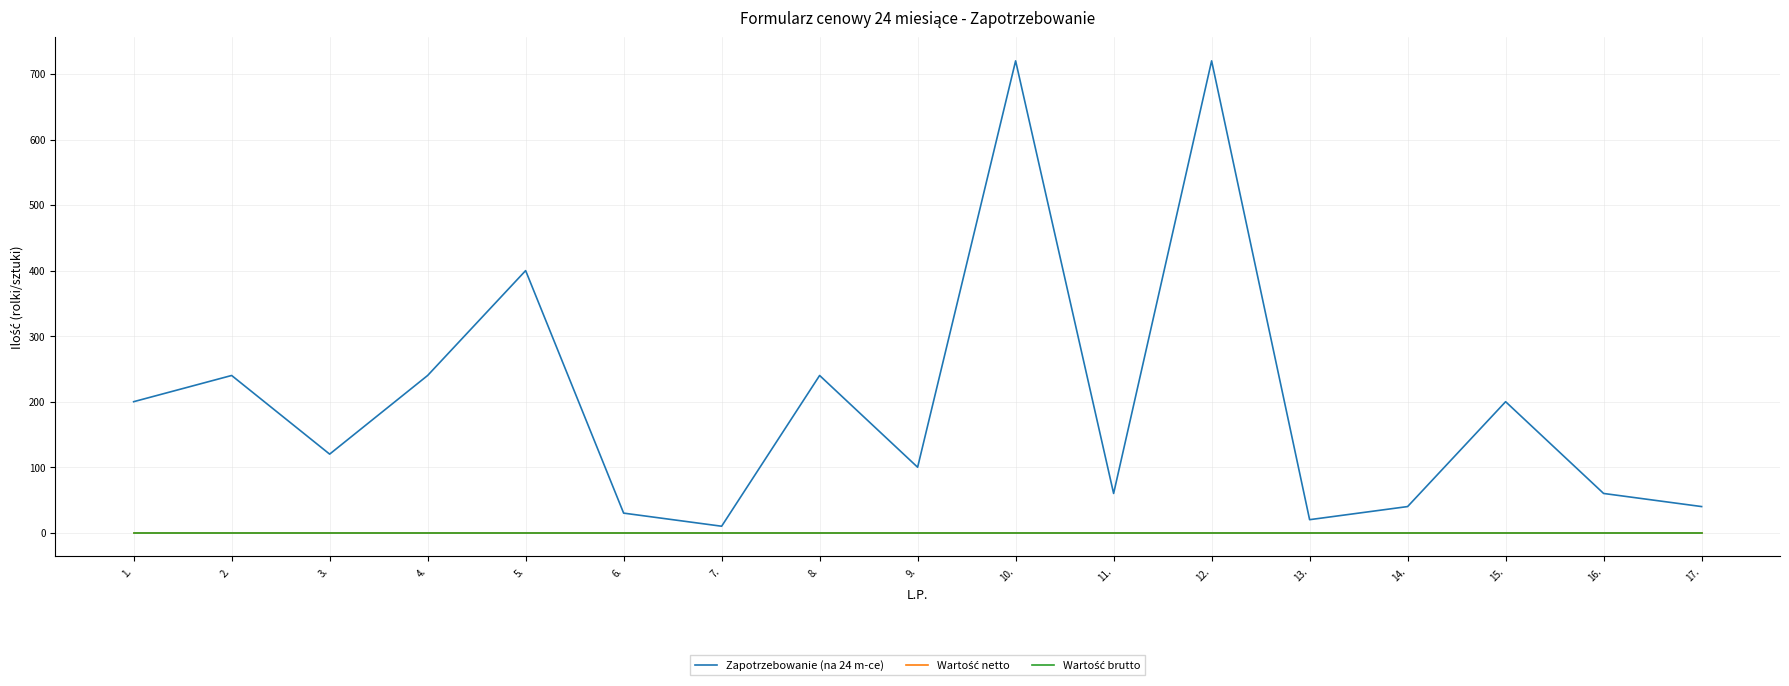

What is the maximum value shown in the chart?

720